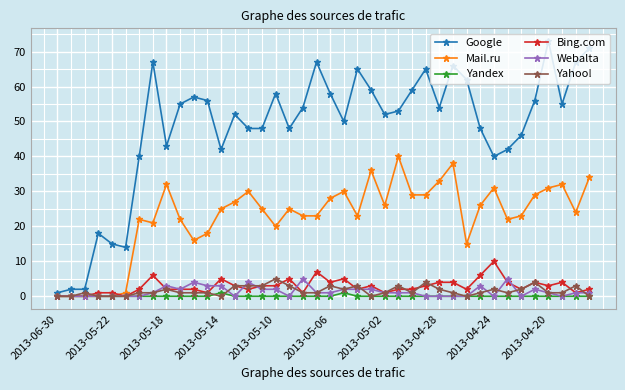

True or false: Google has more than 2 interior local peaks.

True